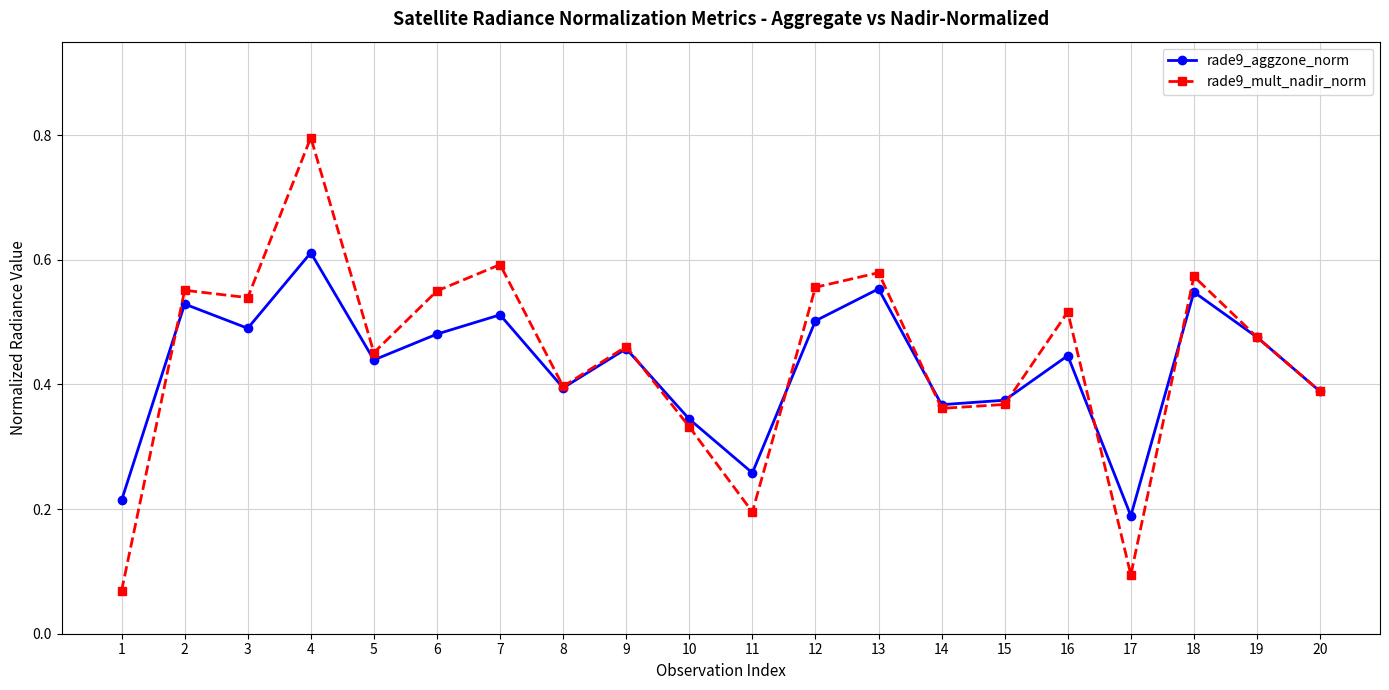

Count the rade9_aggzone_norm values in the range 0 to 1.

20